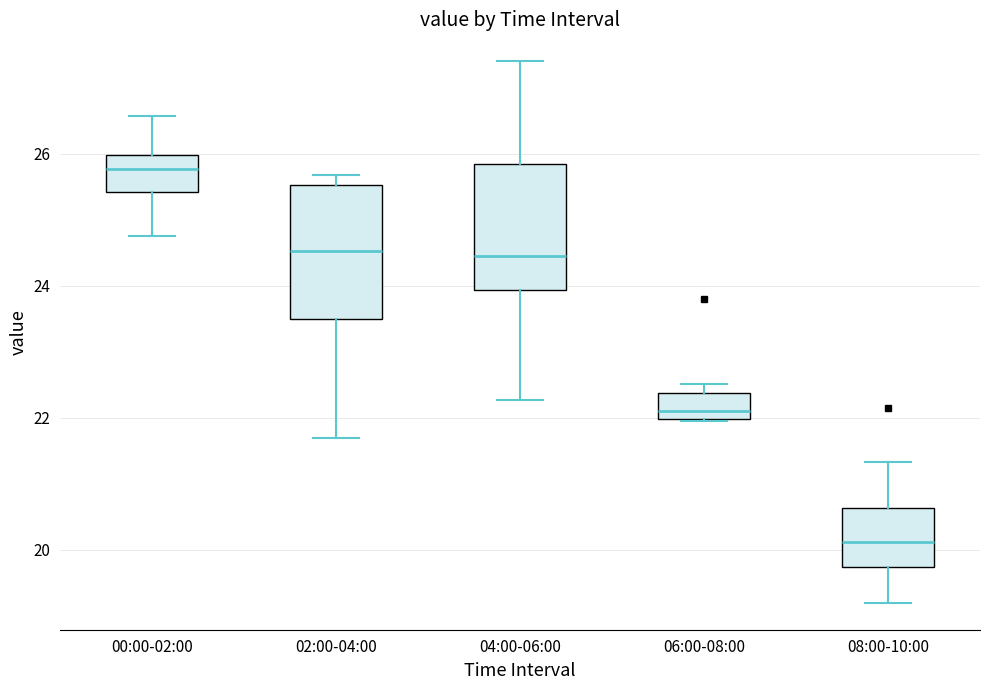

Reading left to right, transcribe this box plot: for each box, give where its median line is, the range the box spans, and where its two whiskers end, as read against the y-axis. The values are not printed on the chart, so give them approximately, as read against the axis.

00:00-02:00: median 25.8, box 25.4 to 26.0, whiskers 24.8 to 26.6
02:00-04:00: median 24.6, box 23.4 to 25.6, whiskers 21.8 to 25.6 (just above the box's upper edge)
04:00-06:00: median 24.4, box 24.0 to 25.8, whiskers 22.2 to 27.4
06:00-08:00: median 22.2, box 22.0 to 22.4, whiskers 22.0 to 22.6
08:00-10:00: median 20.2, box 19.8 to 20.6, whiskers 19.2 to 21.4